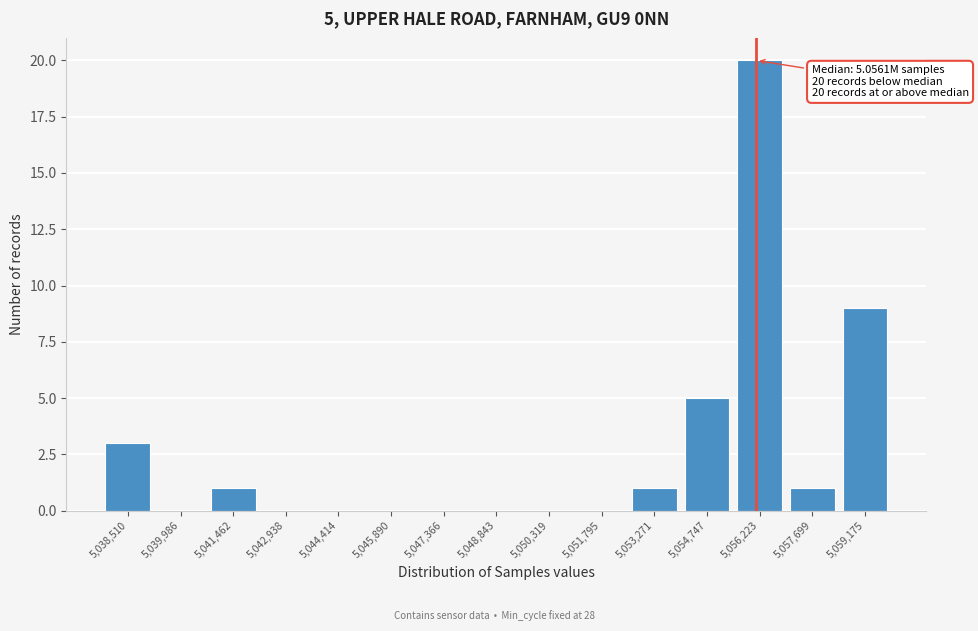

Over which range of the x-axis is the bar tallest?

5055400 to 5057000